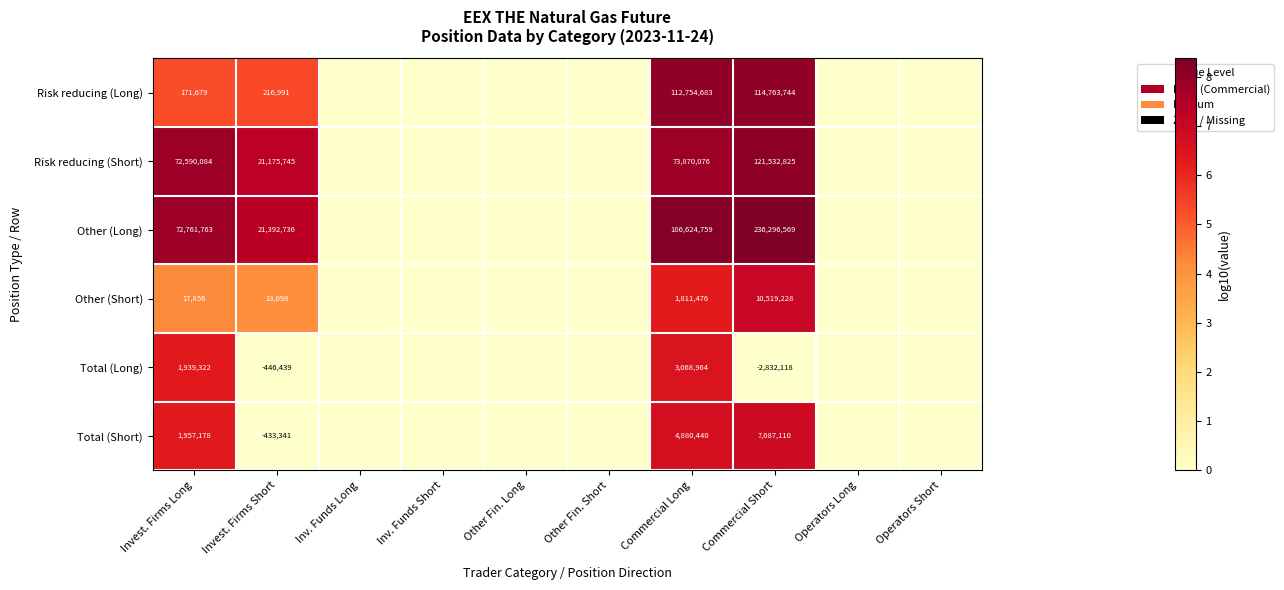

At which category does the chart reach its peak across all series?

Commercial Short